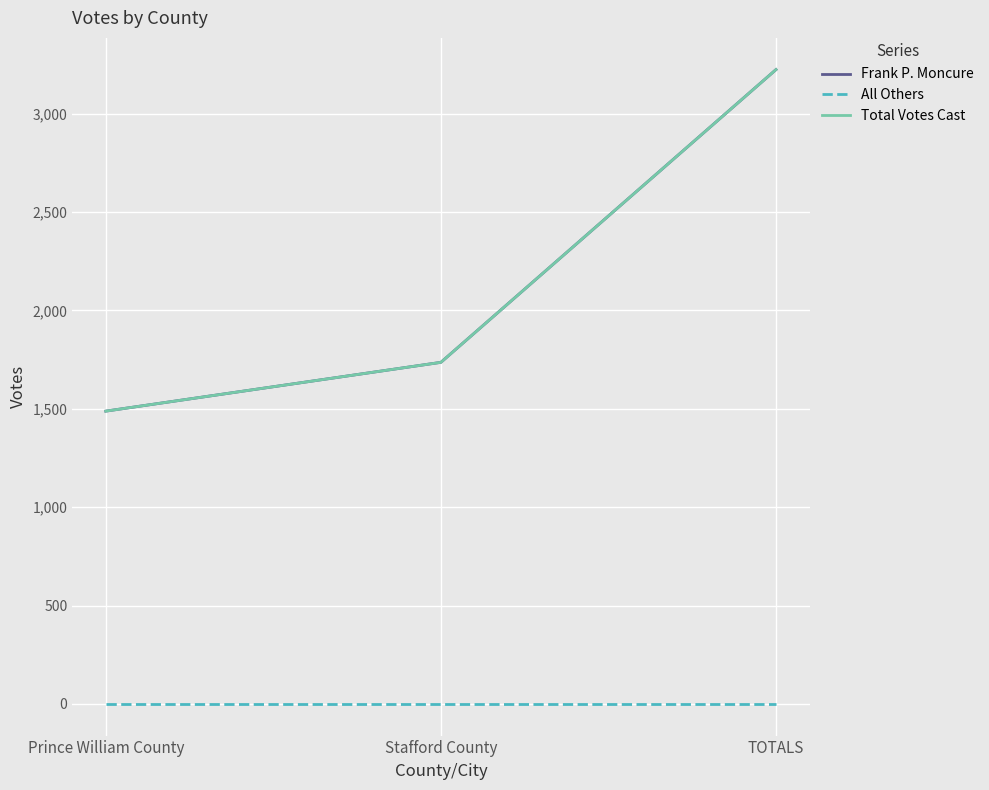

At which category does the chart reach its peak across all series?

TOTALS